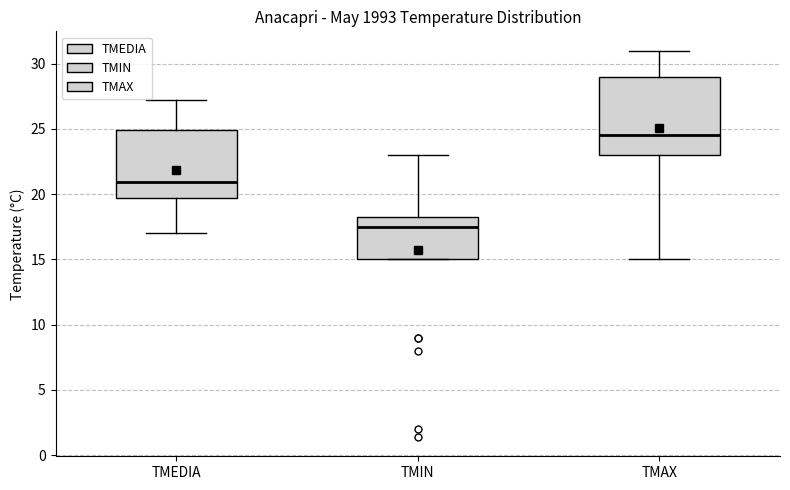

Reading left to right, transcribe this box plot: for each box, give where its median line is, the range the box spans, and where its two whiskers end, as read against the y-axis. The values are not printed on the chart, so give them approximately, as read against the axis.

TMEDIA: median 21.0, box 19.5 to 25.0, whiskers 17.0 to 27.0
TMIN: median 17.5, box 15.0 to 18.5, whiskers 15.0 to 23.0
TMAX: median 24.5, box 23.0 to 29.0, whiskers 15.0 to 31.0